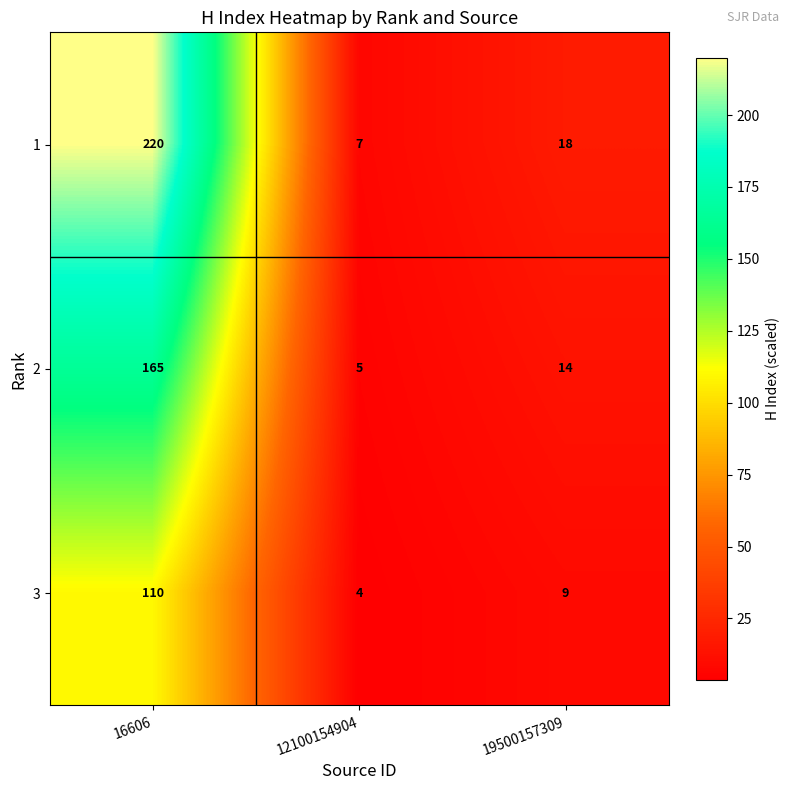

Reading right to left, transcribe all the data shown in this chart.

1: 19500157309=18	12100154904=7	16606=220
2: 19500157309=14	12100154904=5	16606=165
3: 19500157309=9	12100154904=4	16606=110